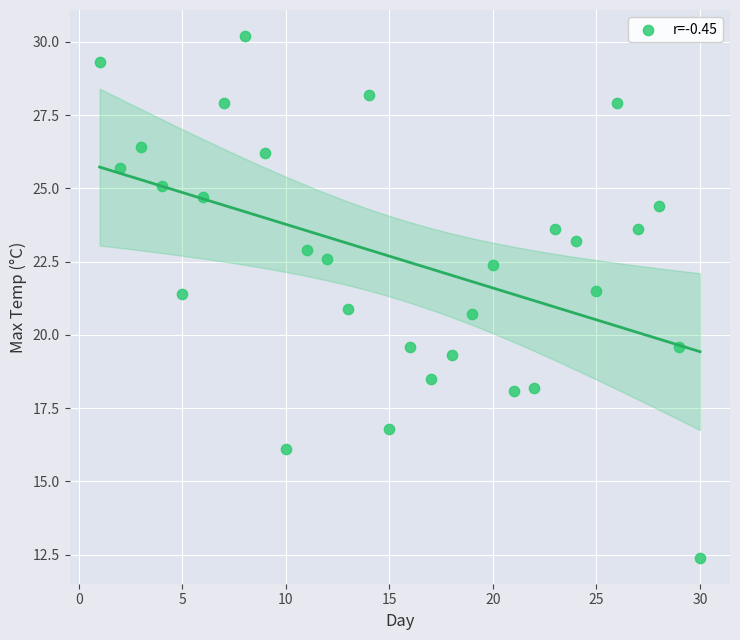

What is the range of Y values (max minus min)?

17.8